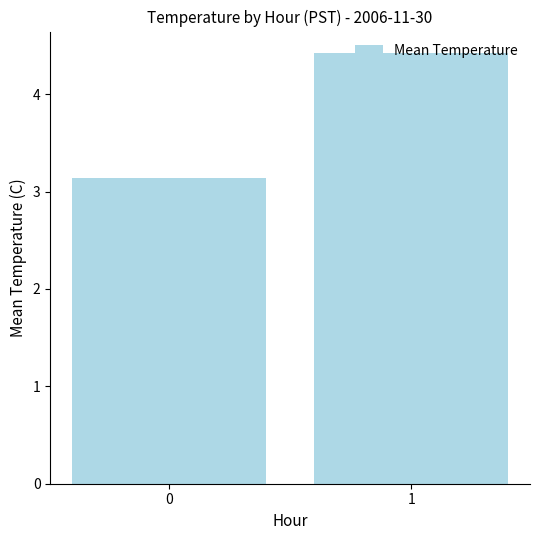

What is the difference between the maximum and minimum values?

1.3